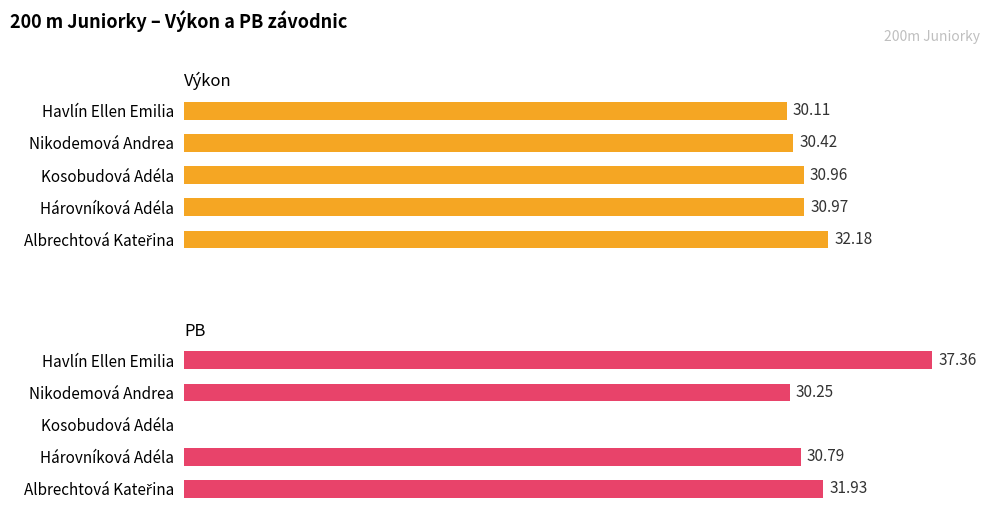

Which series has the largest total across all categories?

Výkon